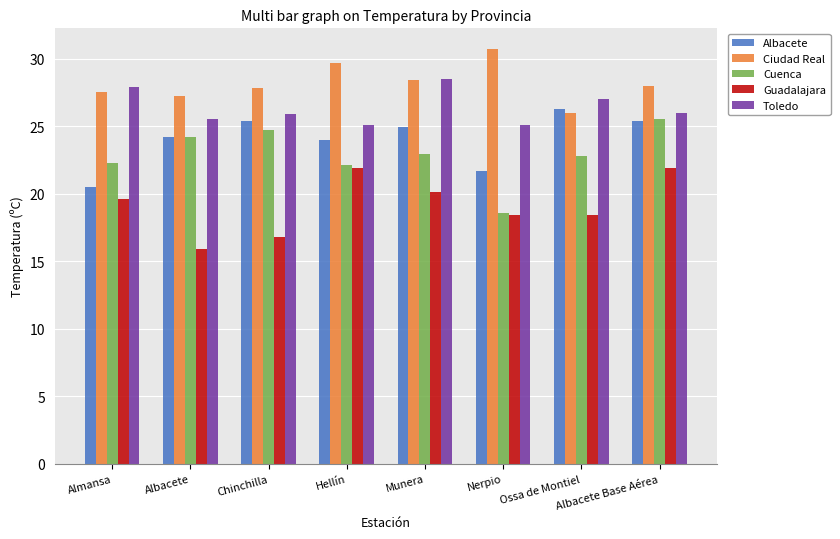

What is the difference between the highest and lowest values at Ossa de Montiel?

8.6